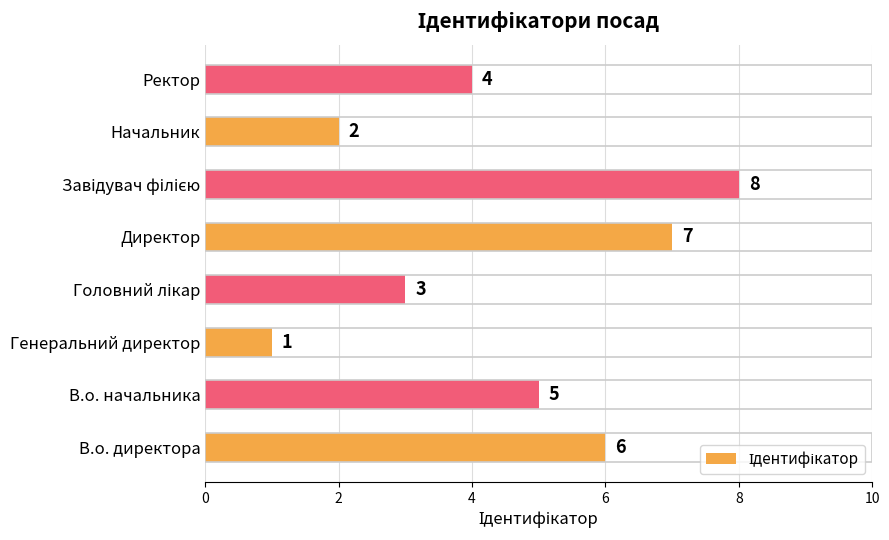

Which category has the lowest value across all series?

Генеральний директор